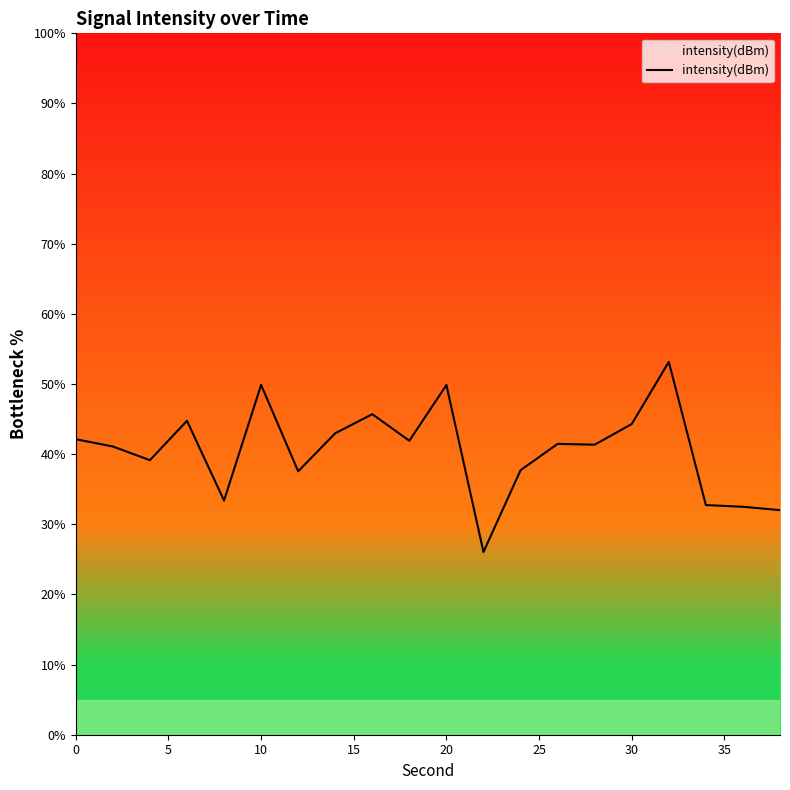

What is the smallest value displayed?

26.1